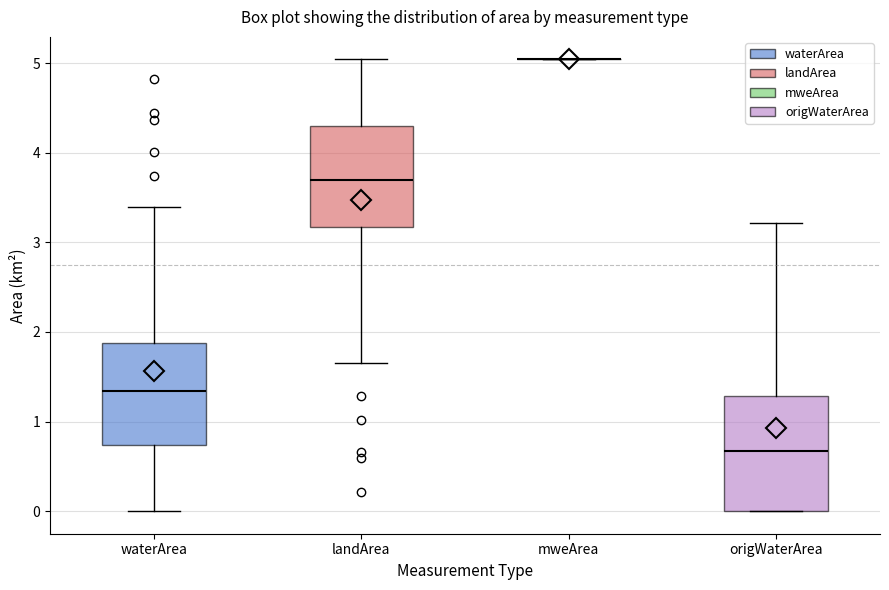

Reading left to right, transcribe this box plot: for each box, give where its median line is, the range the box spans, and where its two whiskers end, as read against the y-axis. The values are not printed on the chart, so give them approximately, as read against the axis.

waterArea: median 1.3, box 0.7 to 1.9, whiskers 0.0 to 3.4
landArea: median 3.7, box 3.2 to 4.3, whiskers 1.7 to 5.0
mweArea: box collapsed to a line at 5.0, whiskers 5.0 to 5.0
origWaterArea: median 0.7, box 0.0 to 1.3, whiskers 0.0 to 3.2